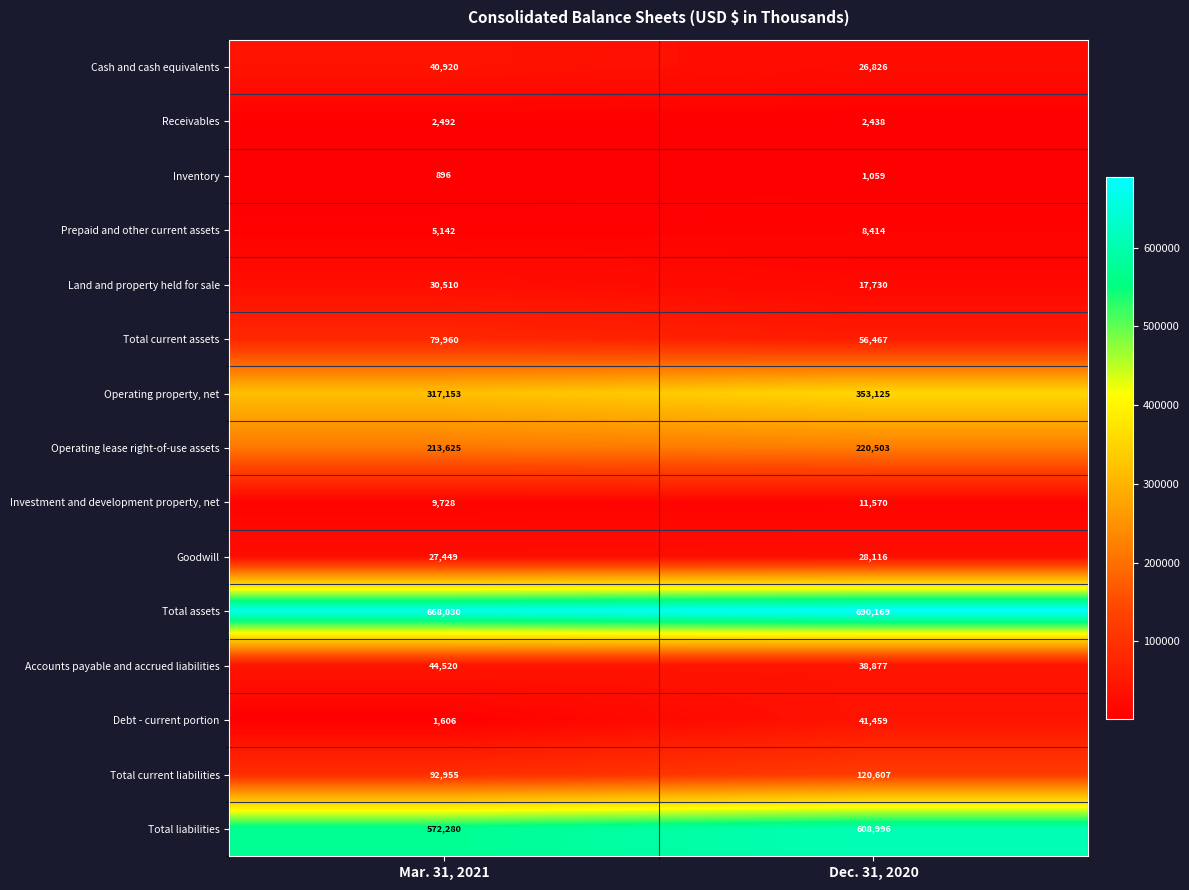

Which series changed the most between Mar. 31, 2021 and Dec. 31, 2020?

Debt - current portion